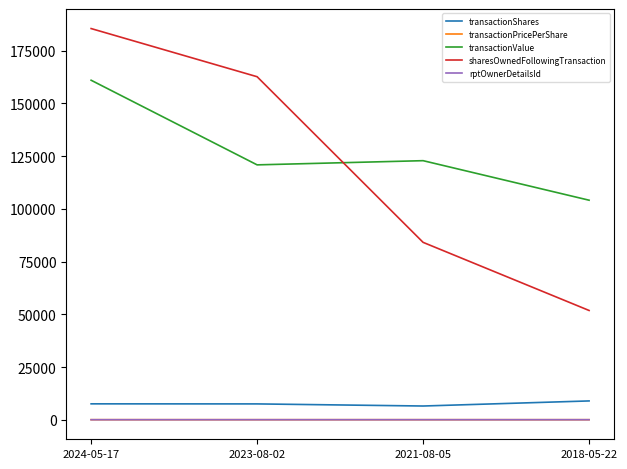

At which category is the sum across all series the highest?

2024-05-17